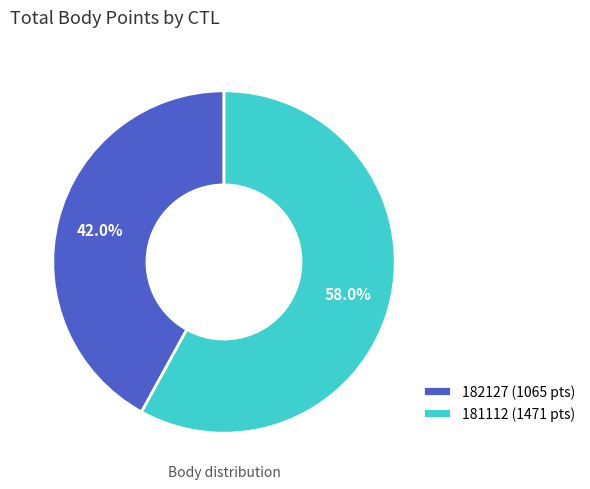

What portion of the pie excludes 182127 (1065 pts)?

58.0%